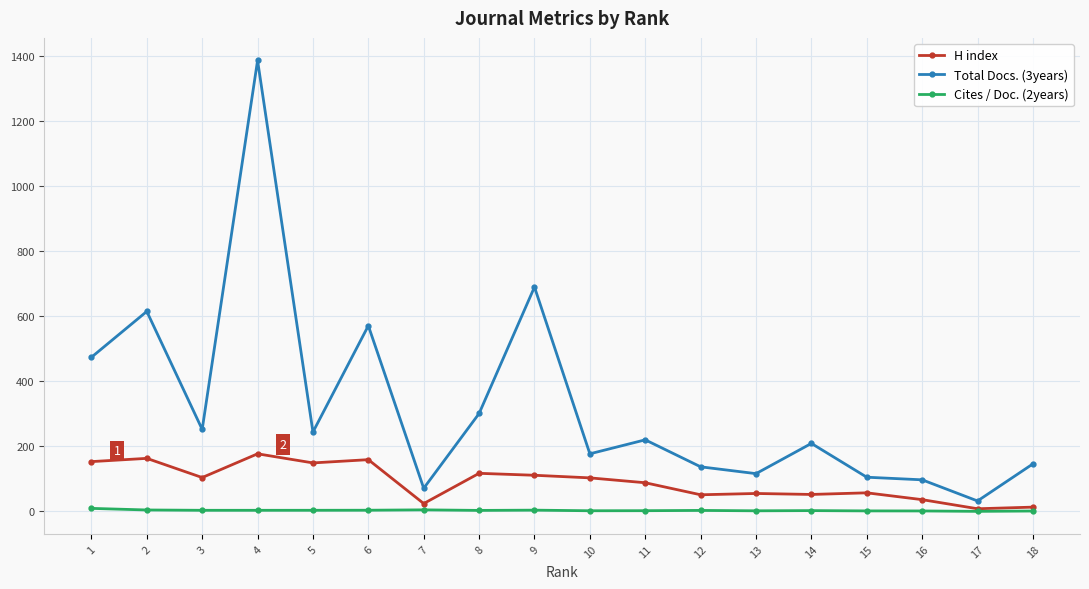

What is the difference between the maximum and second lowest values in the H index series?

164.0